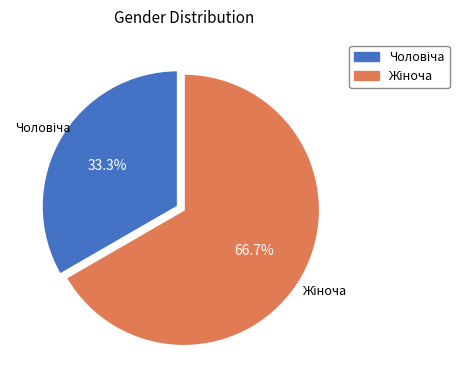

Is there any slice that represents more than half of the pie?

Yes